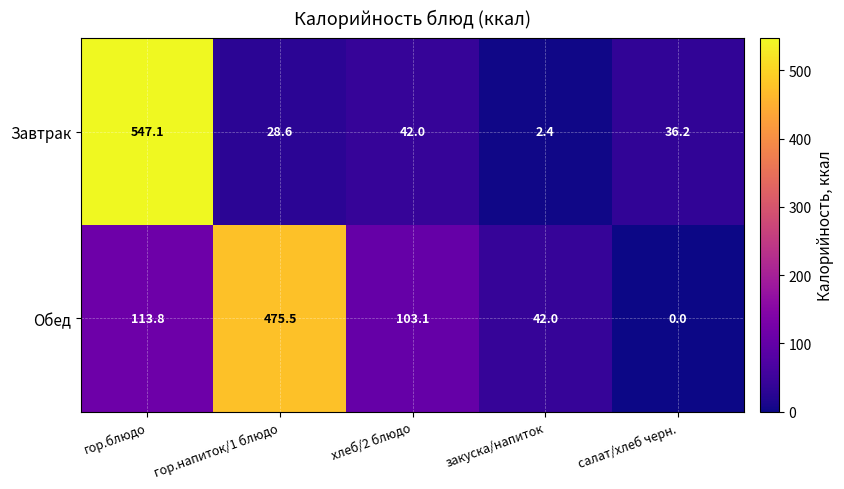

Rank the series at гор.напиток/1 блюдо from lowest to highest value.

Завтрак, Обед